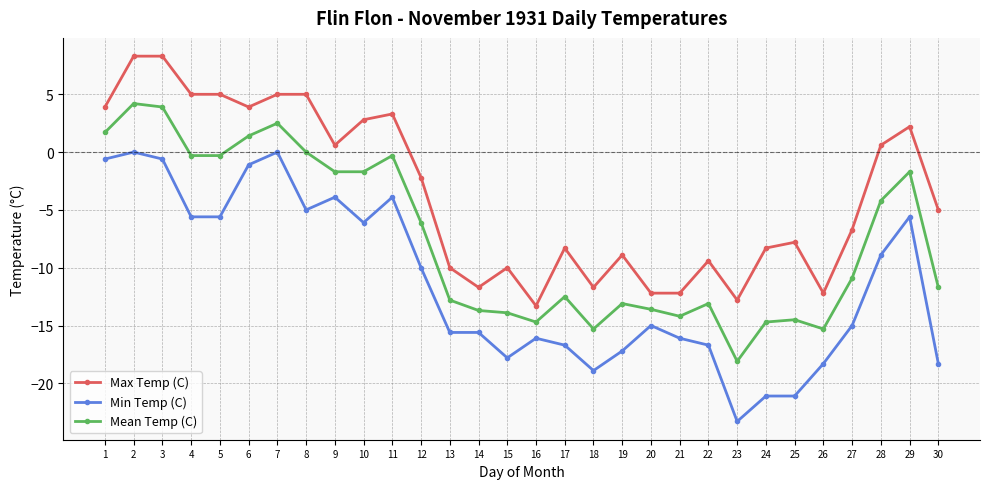

Between 16 and 29, which series saw the biggest shift?

Max Temp (C)